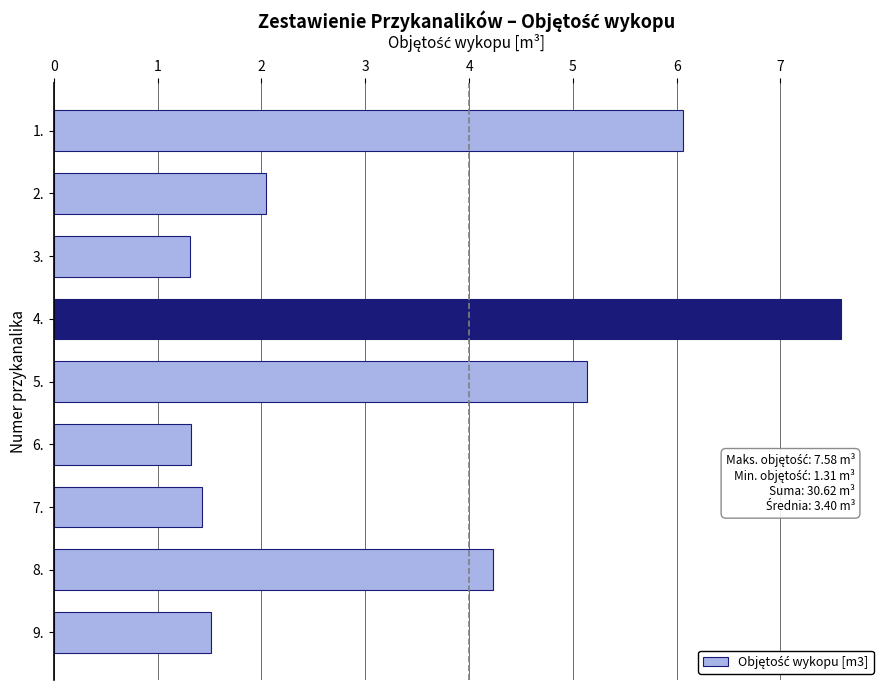

What is the change in value from 1. to 5.?

-0.9